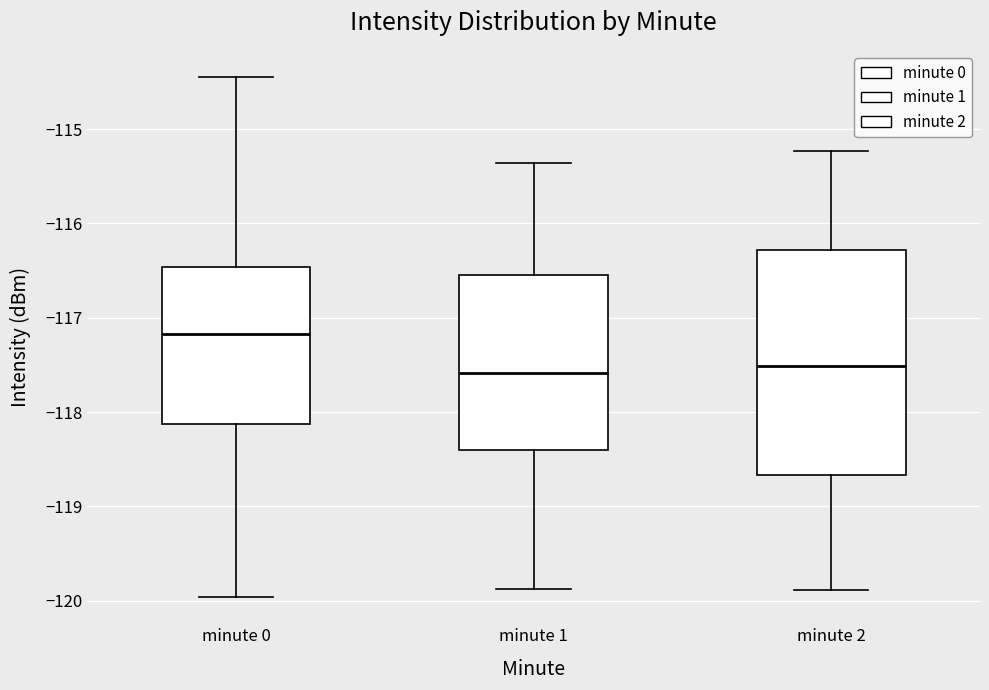

Where is the lower edge of the box for minute 0 on the y-axis? The values are not printed on the chart, so give them approximately, as read against the axis.

-118.1